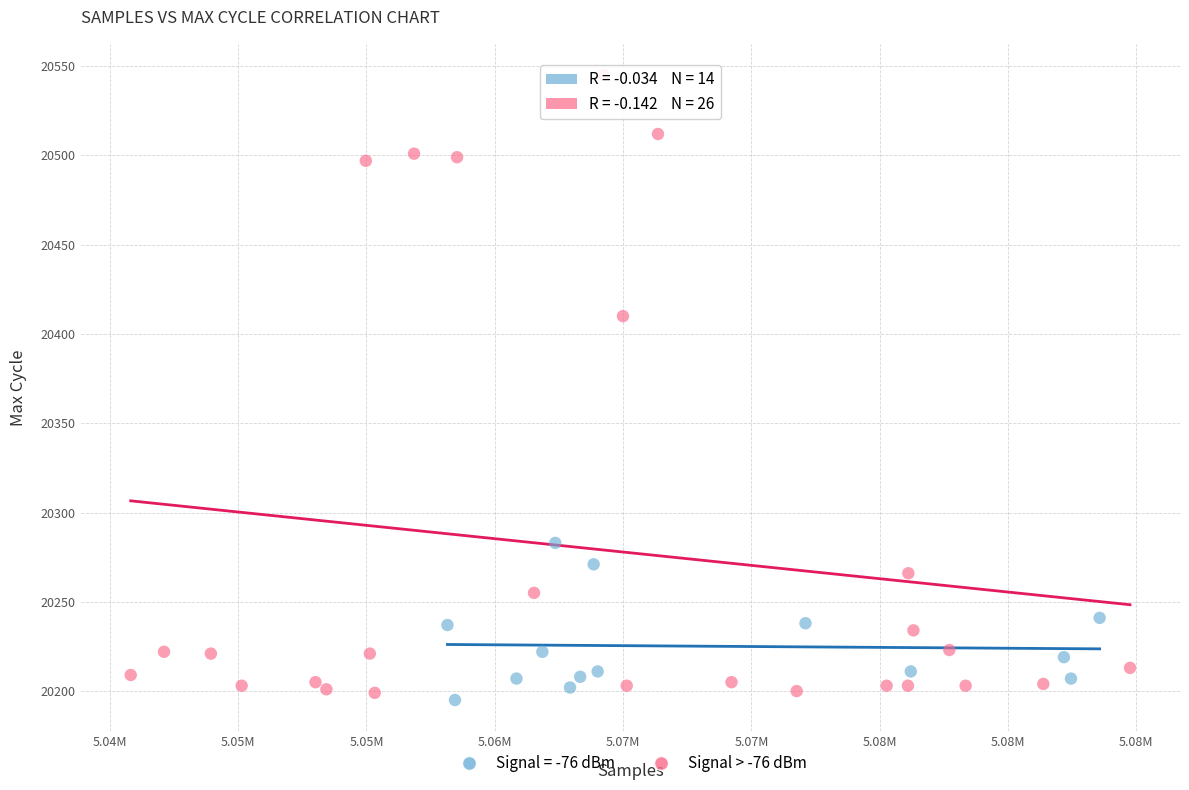

Which series has the largest Y range (max minus min)?

Signal > -76 dBm